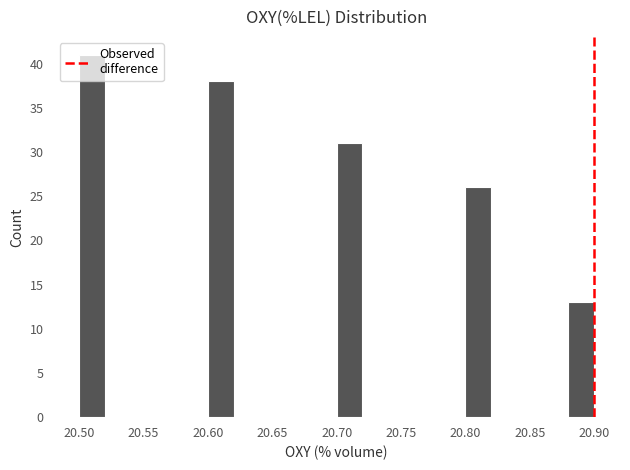

Which range on the x-axis has the tallest bar?

20.50 to 20.52